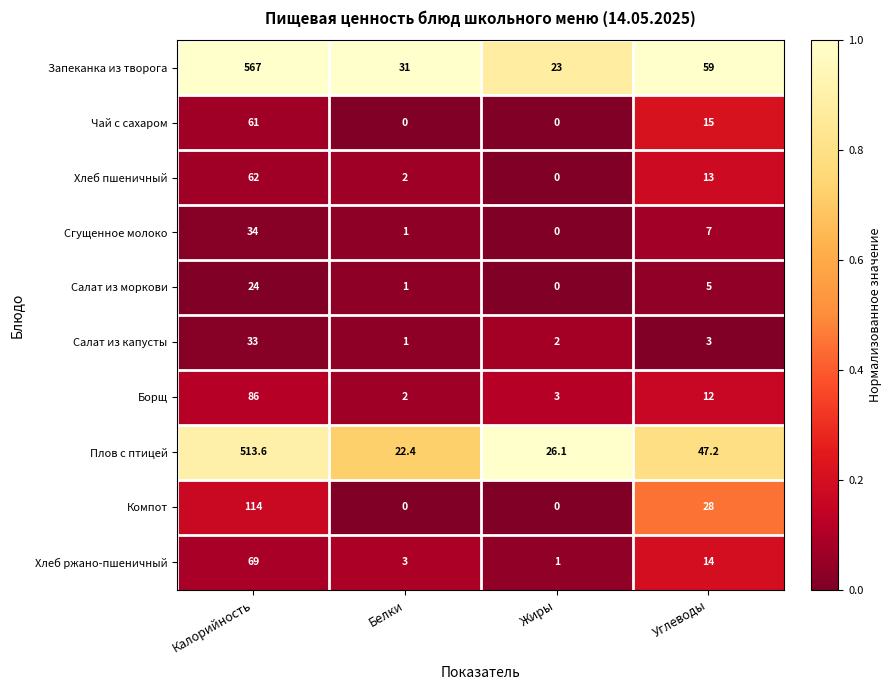

Read the Борщ value at Белки.

2.0